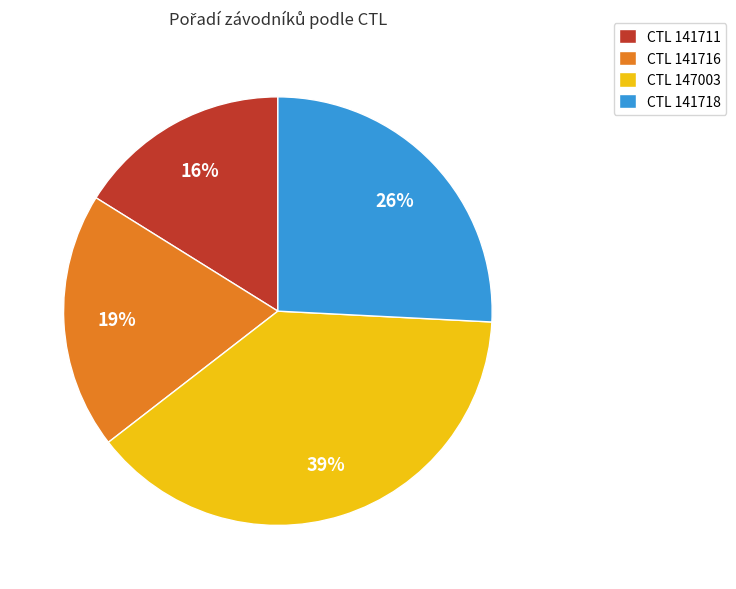

Count the number of slices in the pie.

4